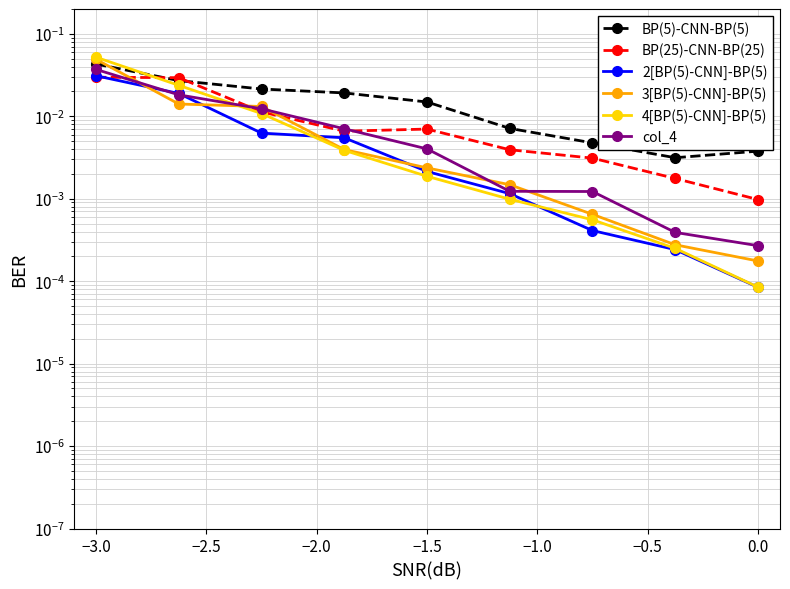

True or false: BP(5)-CNN-BP(5) and col_4 cross at least once.

False